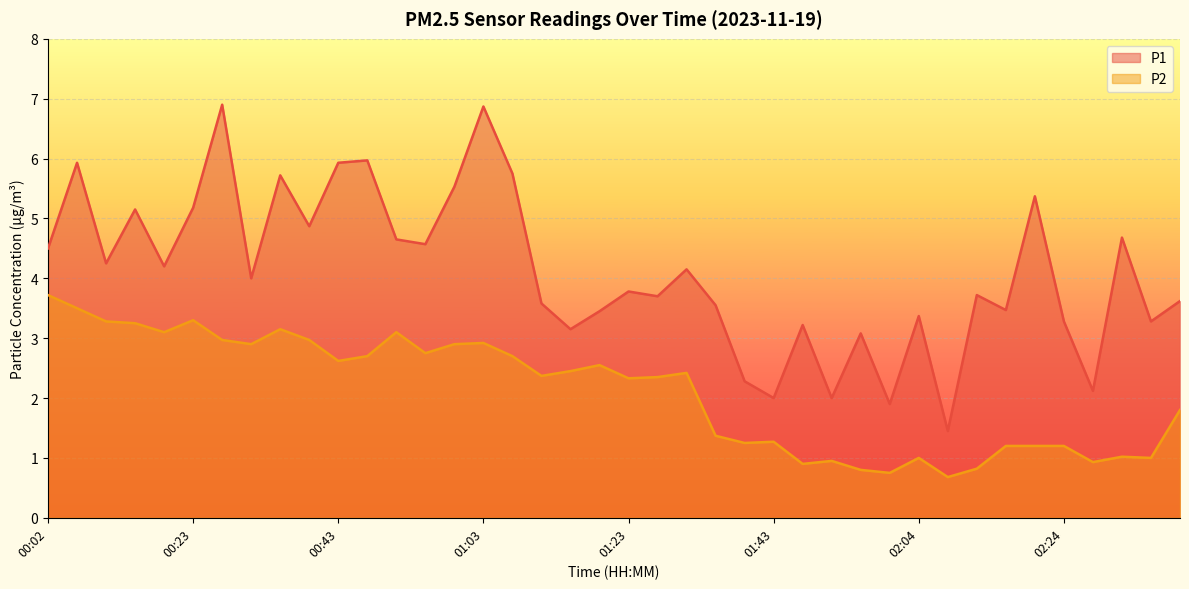

What position from the right is 00:43?

30